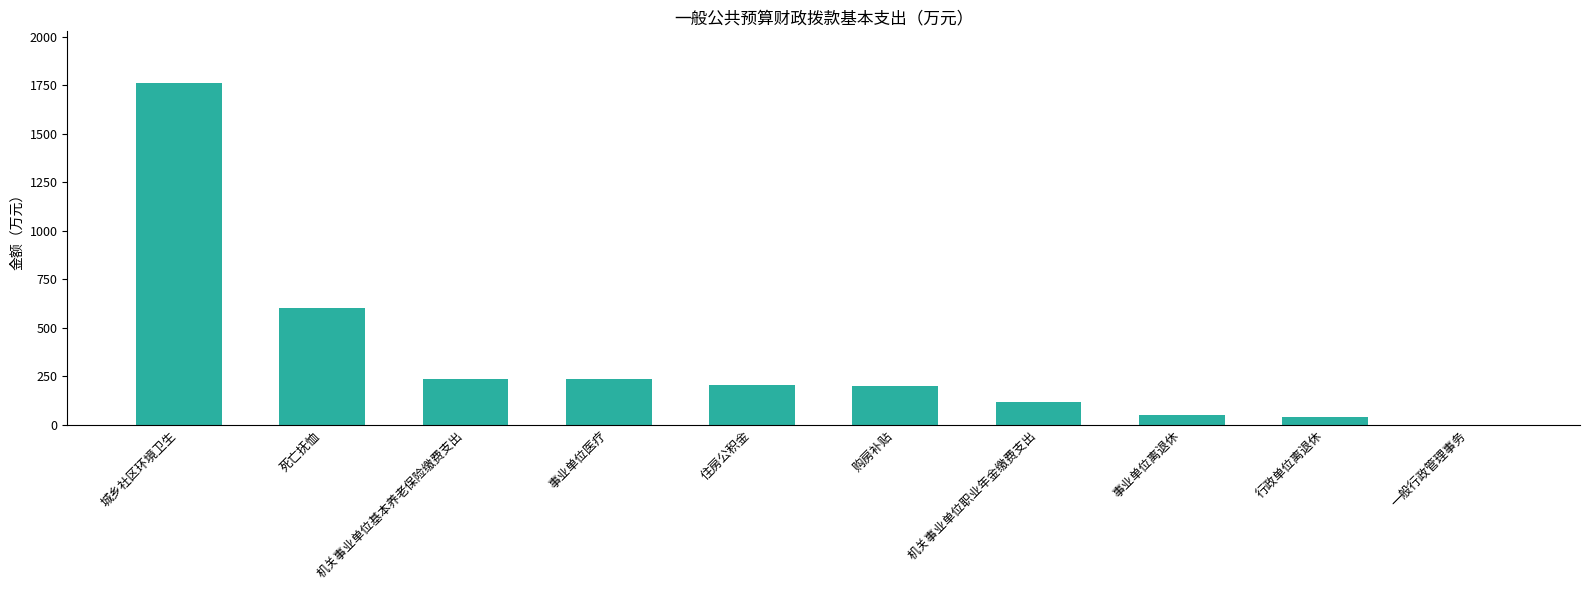

The value at 死亡抚恤 is 600.0. True or false?

True